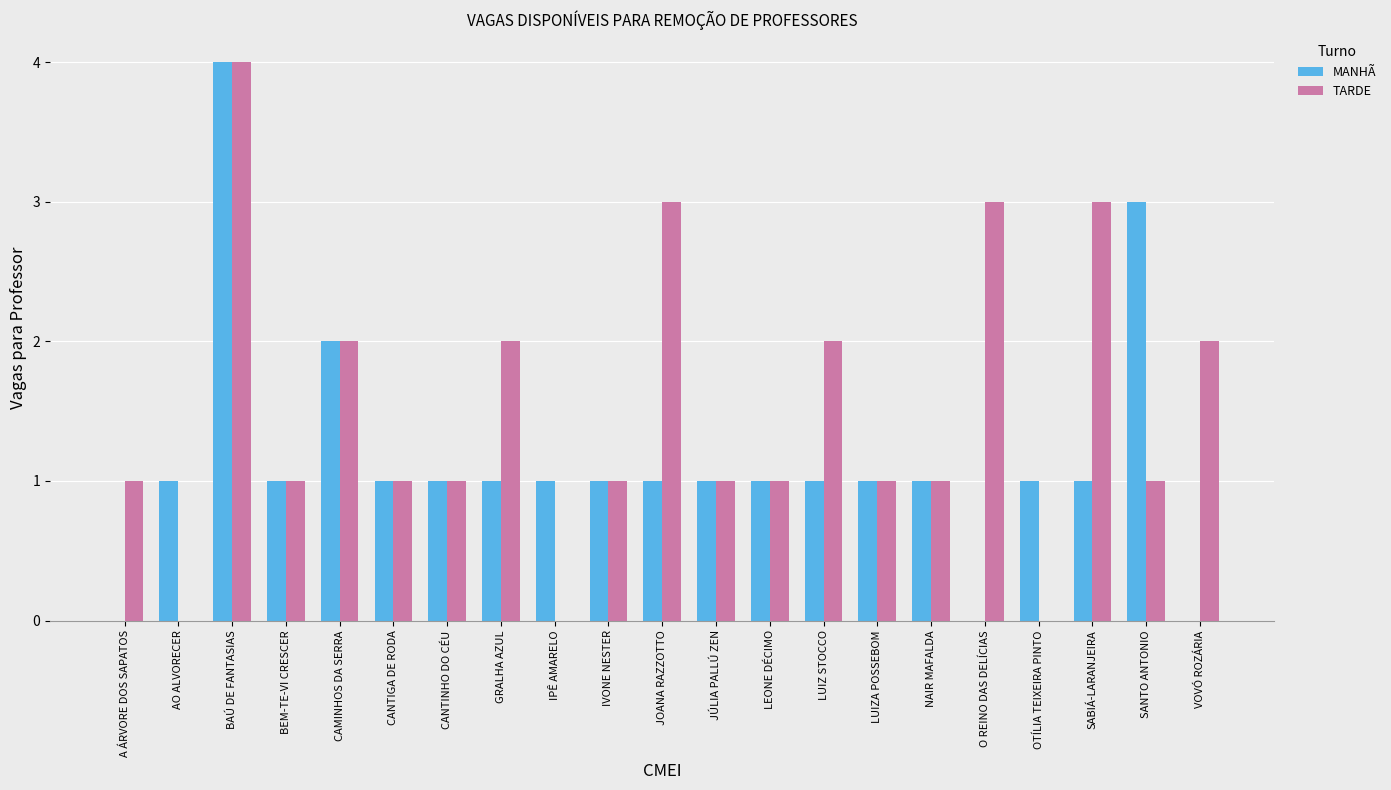

The value of MANHÃ at A ÁRVORE DOS SAPATOS is 0. True or false?

True